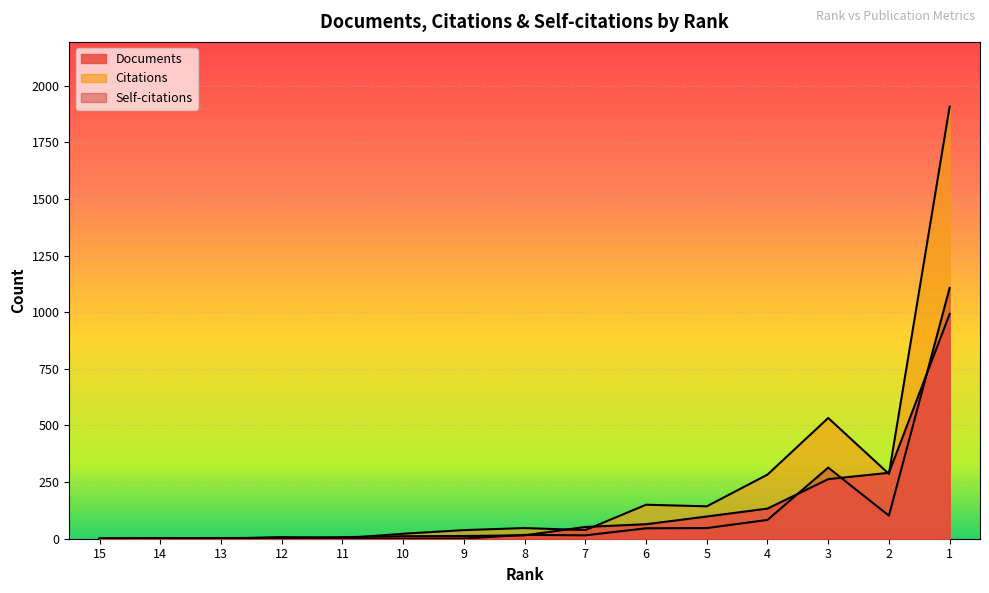

How many lines are shown in the chart?

3